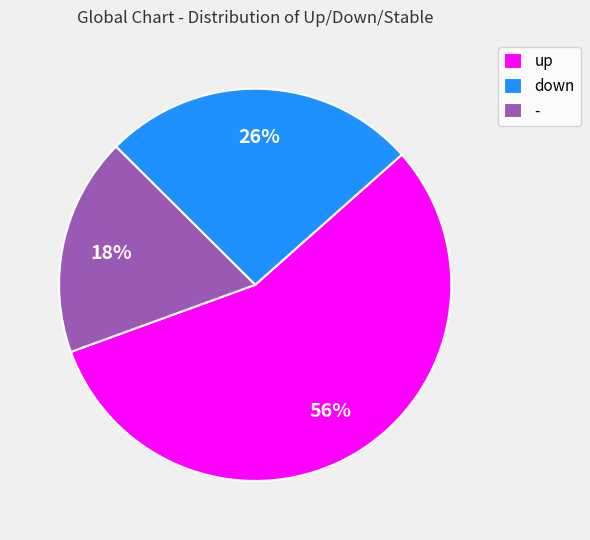

Approximately how many times larger is the value at up compared to down?

2.2